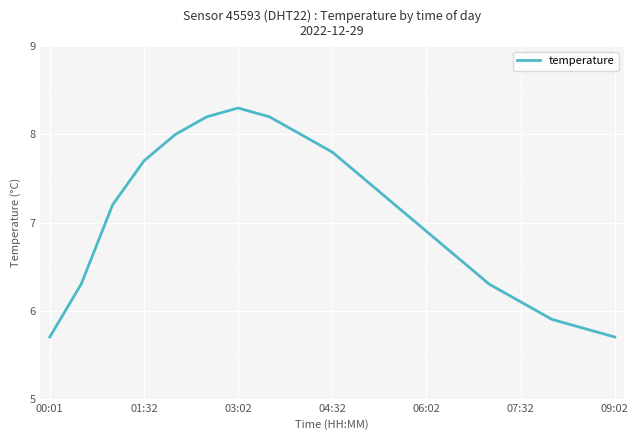

What is the smallest value displayed?

5.7